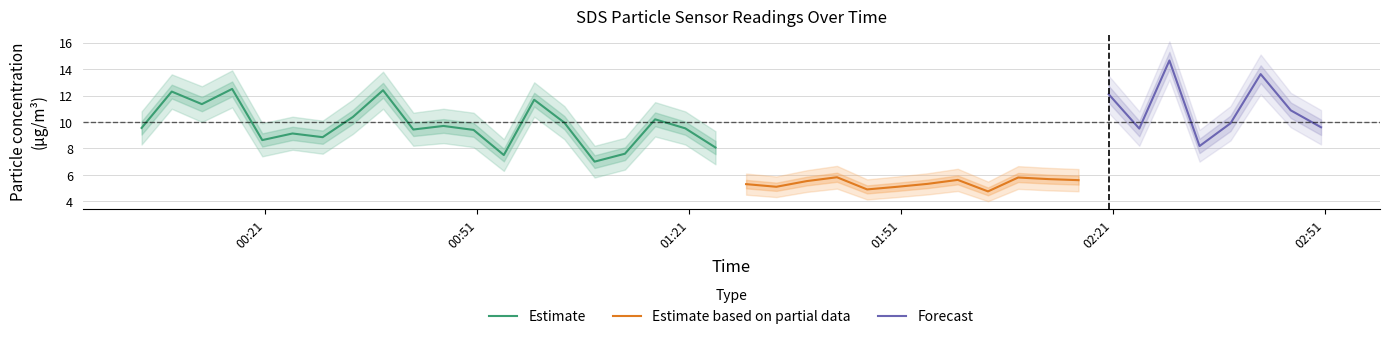

Is the value of SDS_P2_center at 17 greater than the value of SDS_P1_center at 10?

No